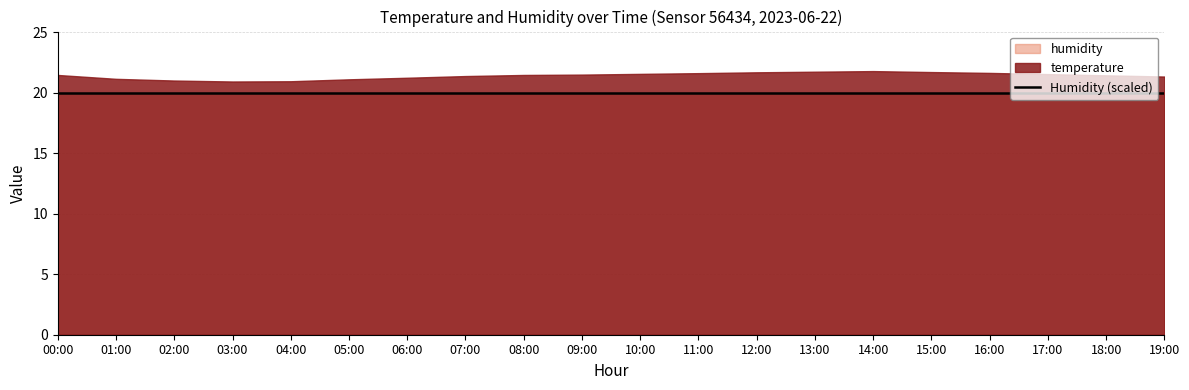

Is the value of temperature at 13:00 greater than the value of humidity at 02:00?

No